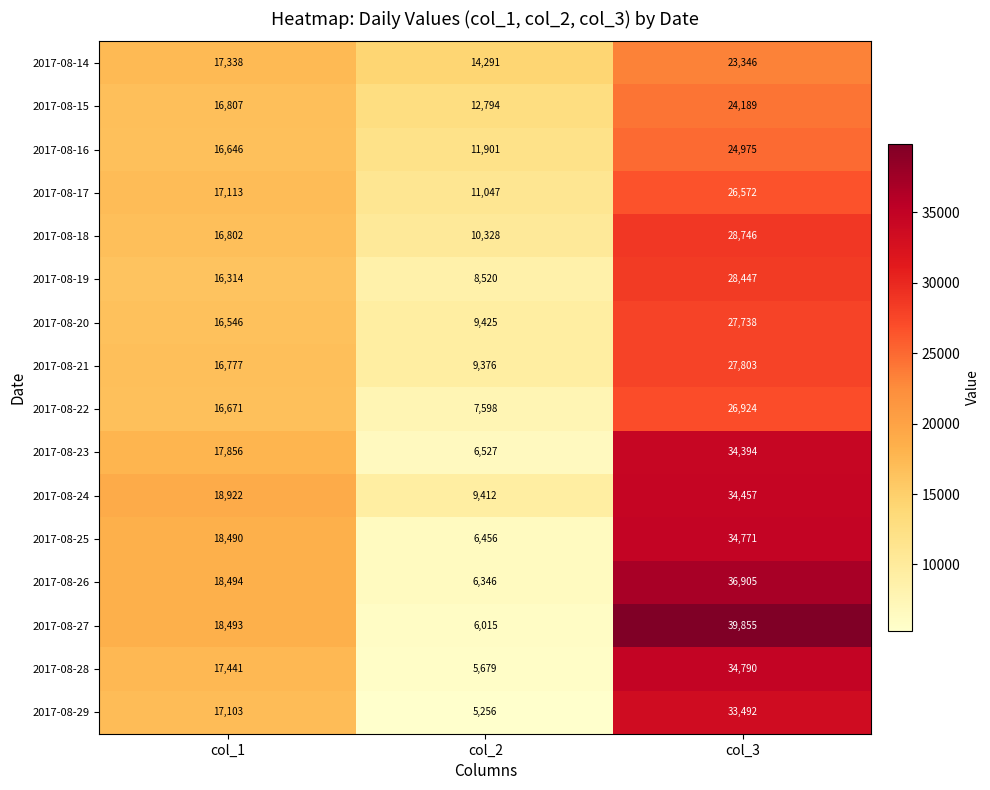

What is the difference between the second highest and minimum values in the 2017-08-19 series?

7794